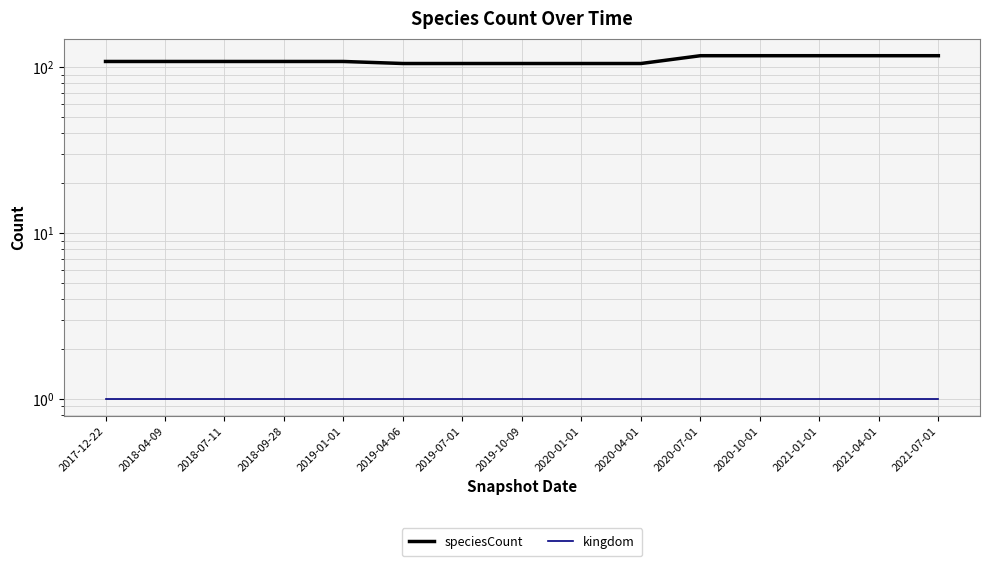

What is the spread (max minus min) of values at 2020-10-01?

116